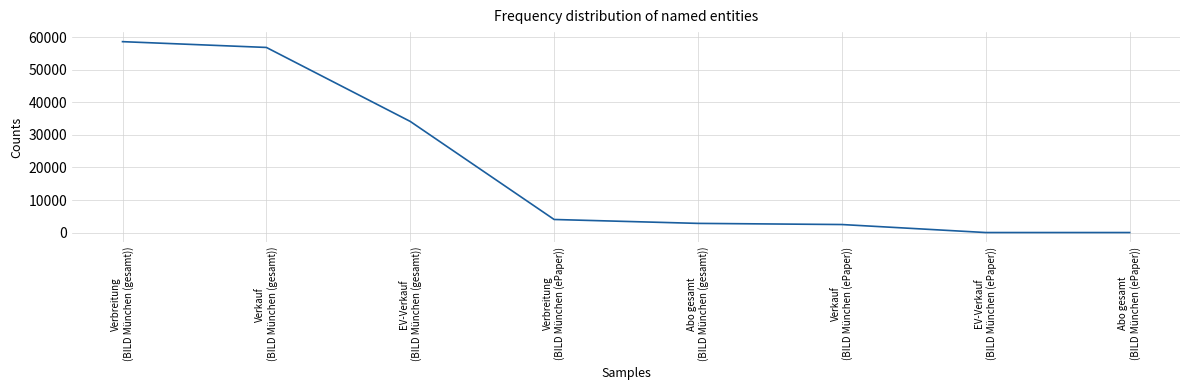

What is the difference between the maximum and second lowest values?

58595